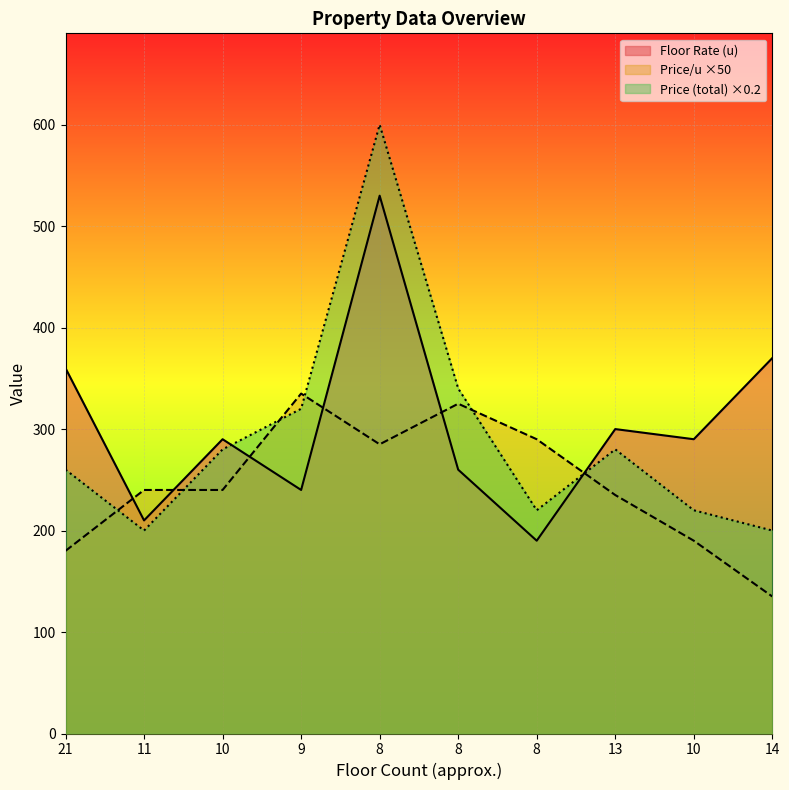

Reading right to left, what are all the values shown in this chart?

Floor Rate (u): 370	290	300	190	260	530	240	290	210	360
Price per u: 135	190	235	290	325	285	335	240	240	180
Price (total): 200	220	280	220	340	600	320	280	200	260